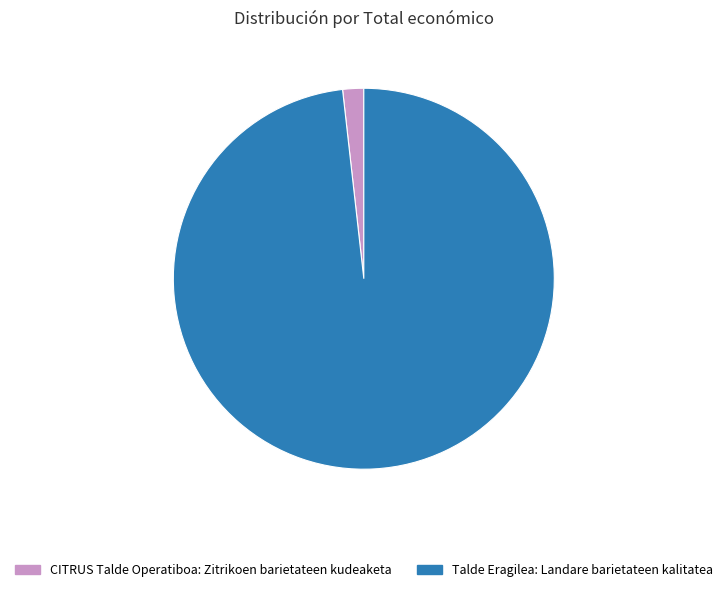

Count the number of slices in the pie.

2